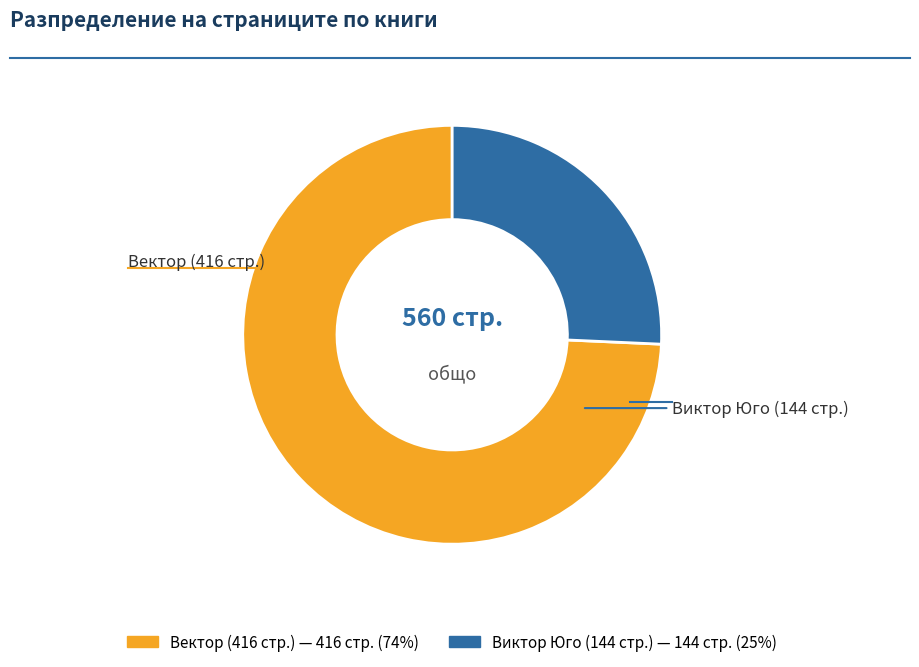

Count the number of slices in the pie.

2